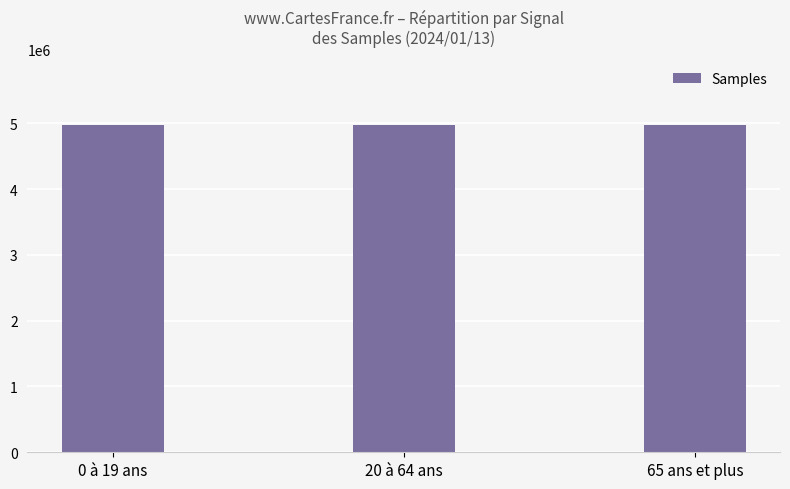

The chart shows a value of 4971207 at 20 à 64 ans. True or false?

True